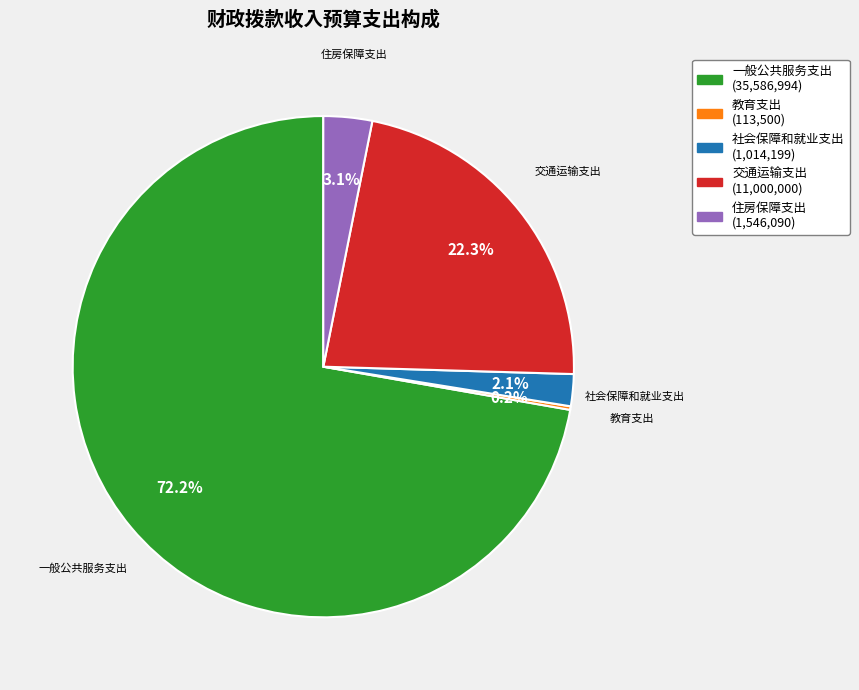

Which category accounts for the majority?

一般公共服务支出